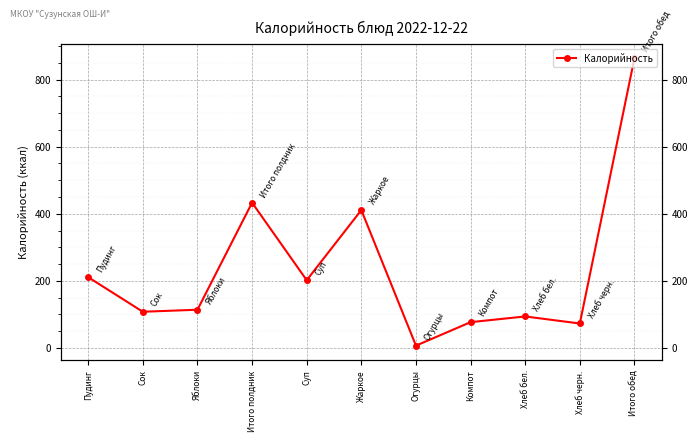

Rank the categories by value from highest to lowest.

Итого обед, Итого полдник, Жаркое, Пудинг, Суп, Яблоки, Сок, Хлеб бел., Компот, Хлеб черн., Огурцы